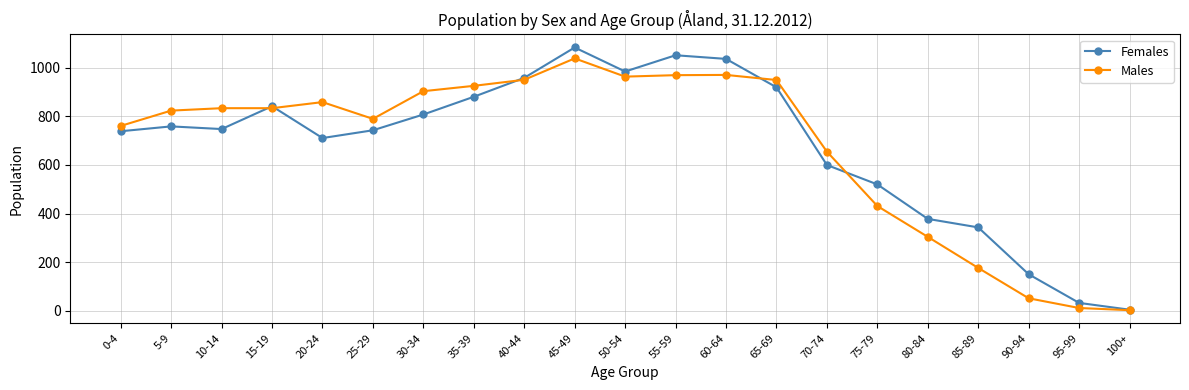

True or false: Females has more than 2 interior local peaks.

True